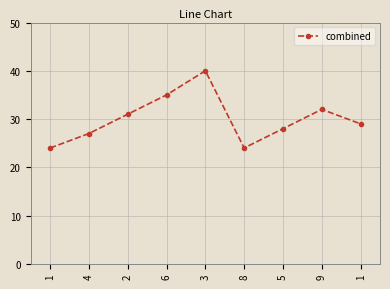

How many categories are shown in the chart?

9